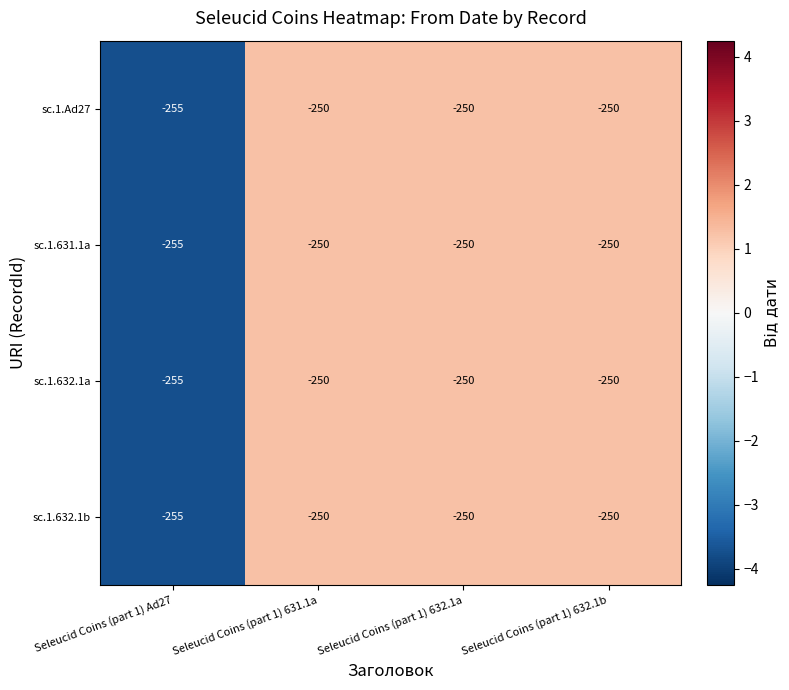

True or false: sc.1.631.1a has a value of -255 at Seleucid Coins (part 1) Ad27.

True